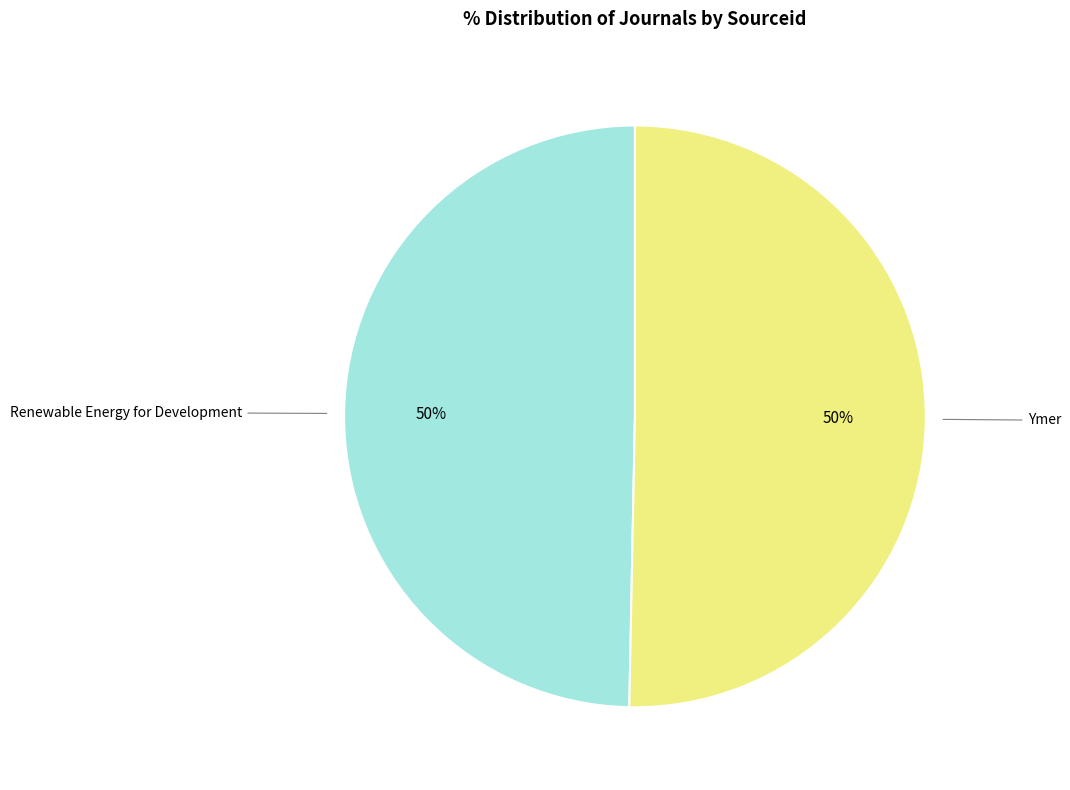

To the nearest percent, what is the average slice percentage?

50%